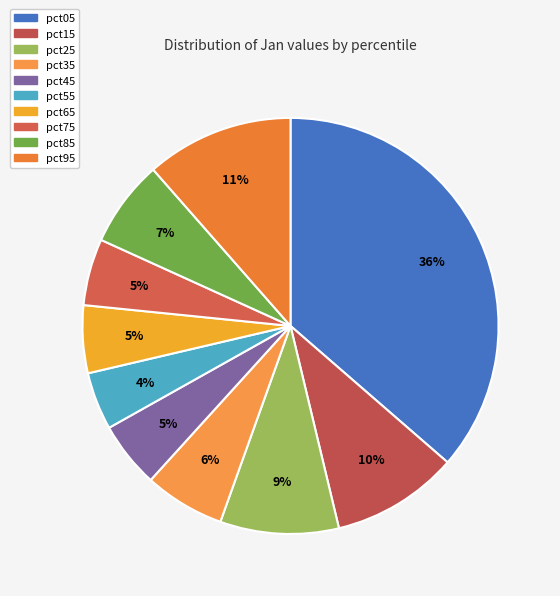

Which slice is the largest?

pct05